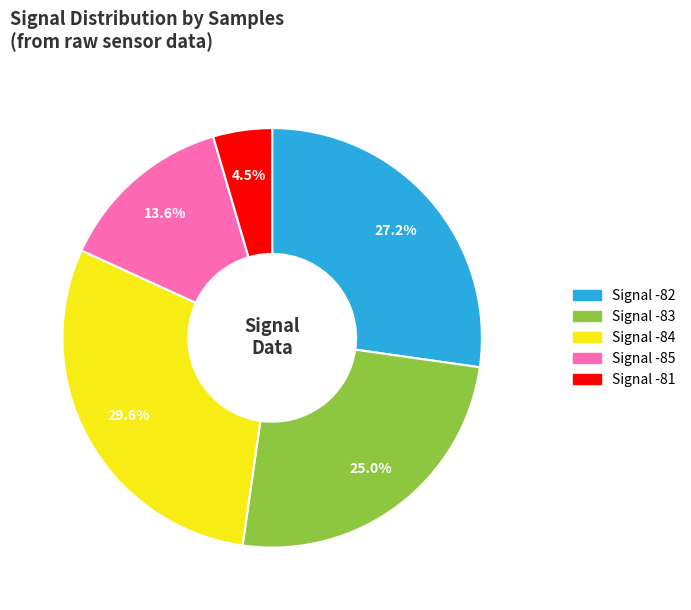

Does any single category account for the majority?

No